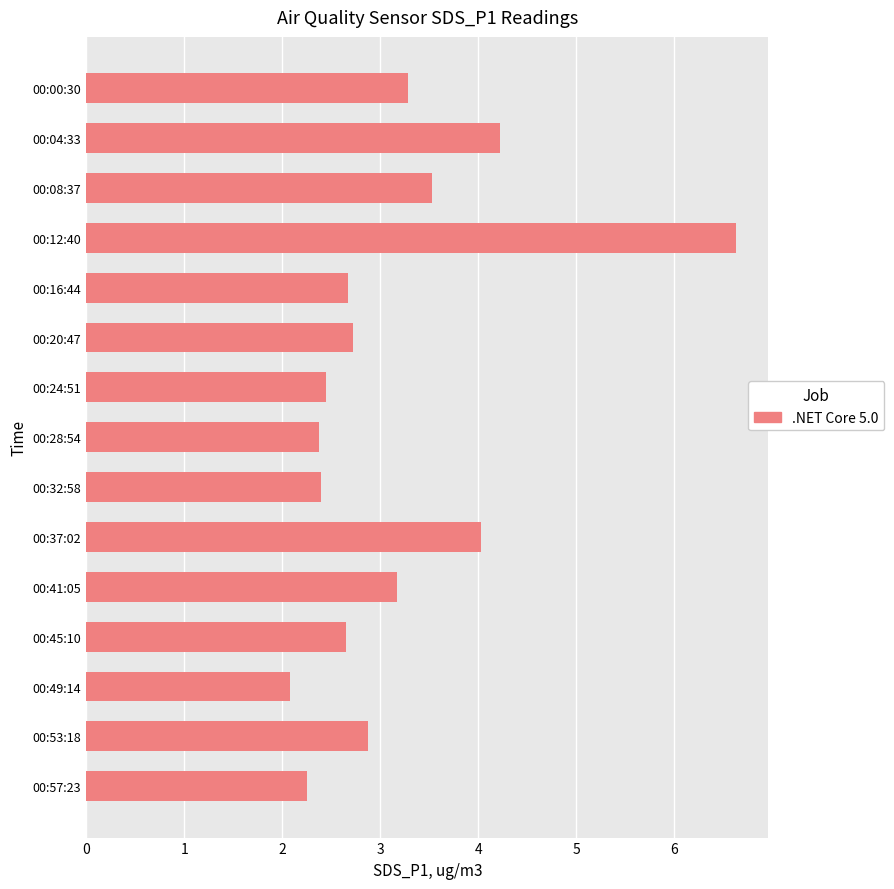

Which category has the lowest value across all series?

00:49:14